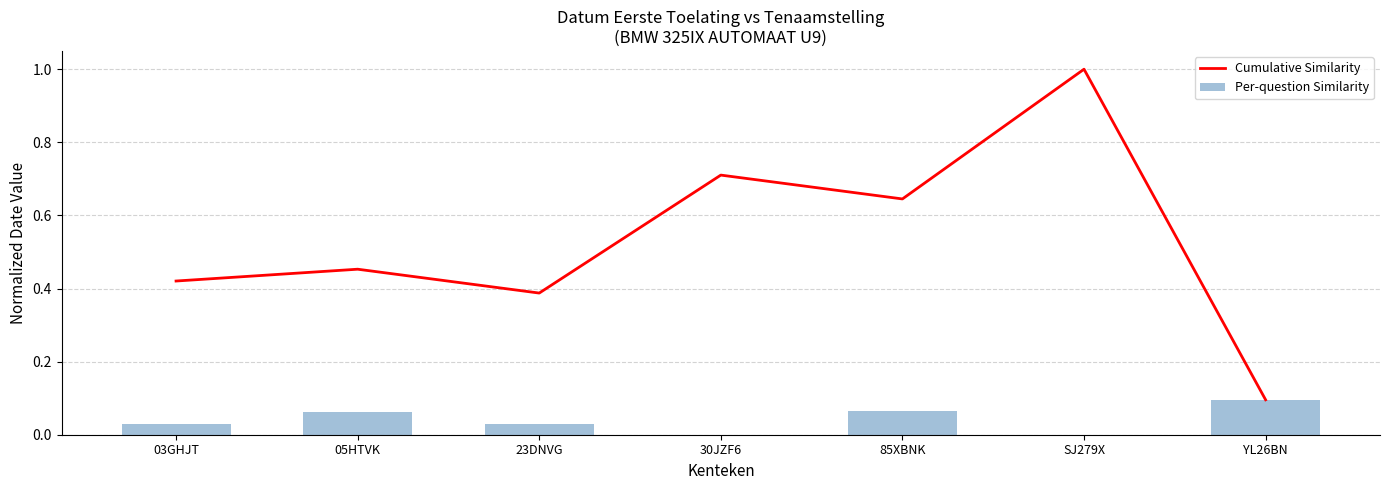

Which has a higher value, 30JZF6 or SJ279X?

SJ279X